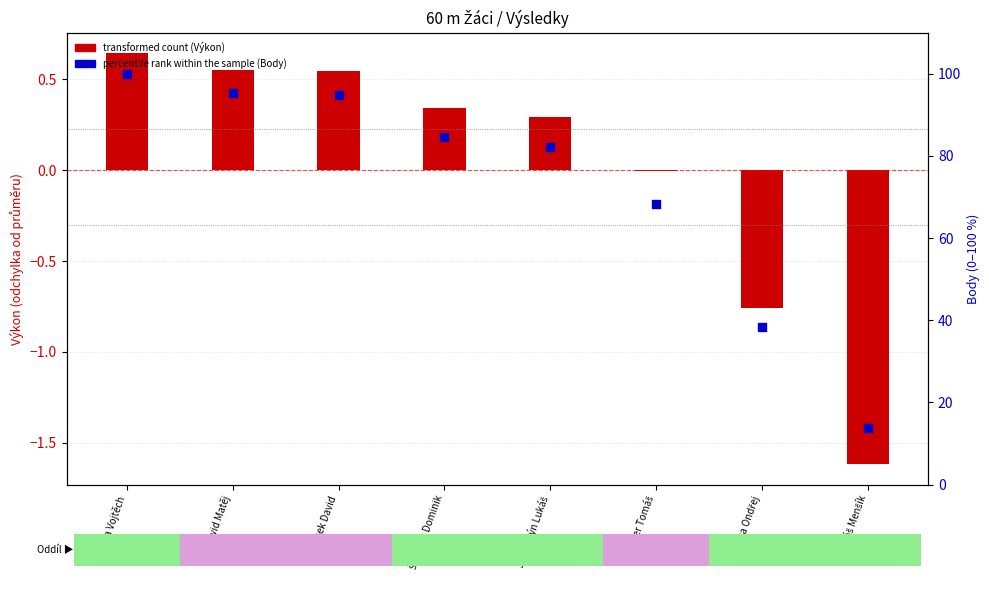

What is the total value across all series at Šimeček Dominik?

84.9